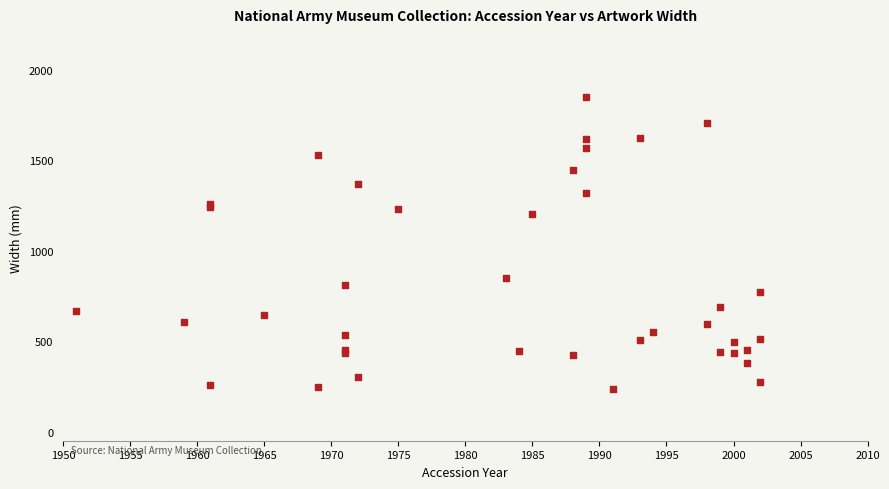

What Y value in the scatter plot is closest to 1043?

1205